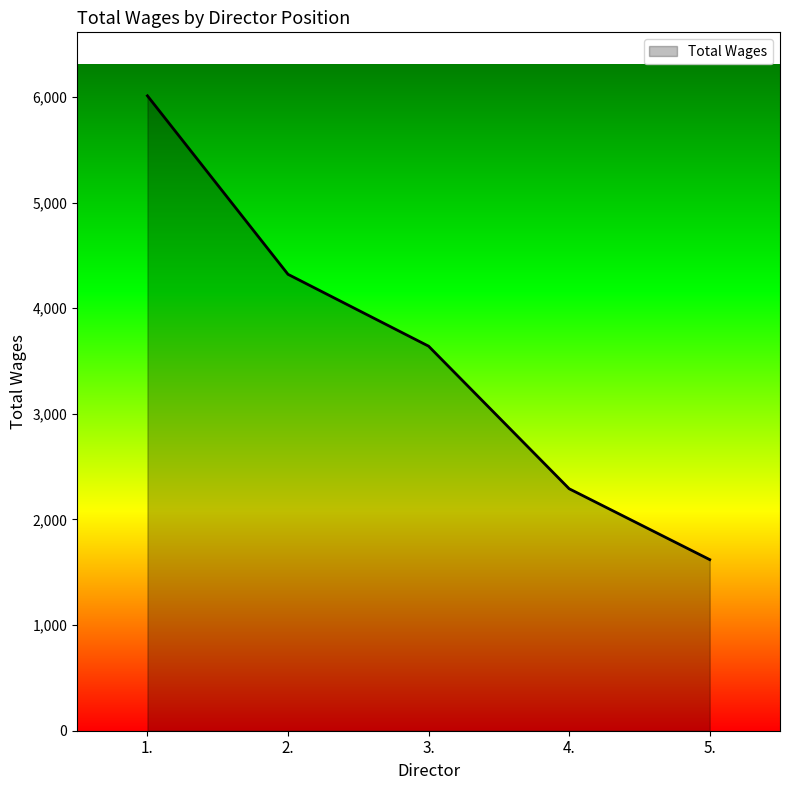

What is the maximum value shown in the chart?

6011